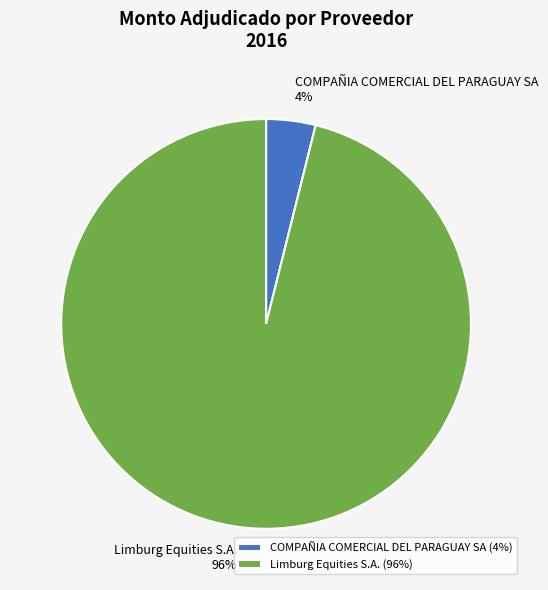

Which slice is the smallest?

COMPAÑIA COMERCIAL DEL PARAGUAY SA